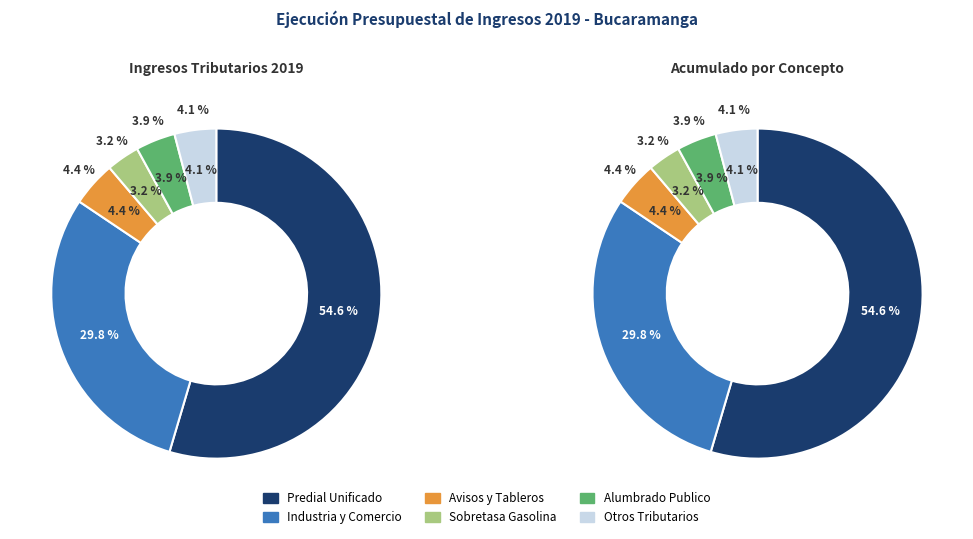

How many segments does this pie chart have?

6